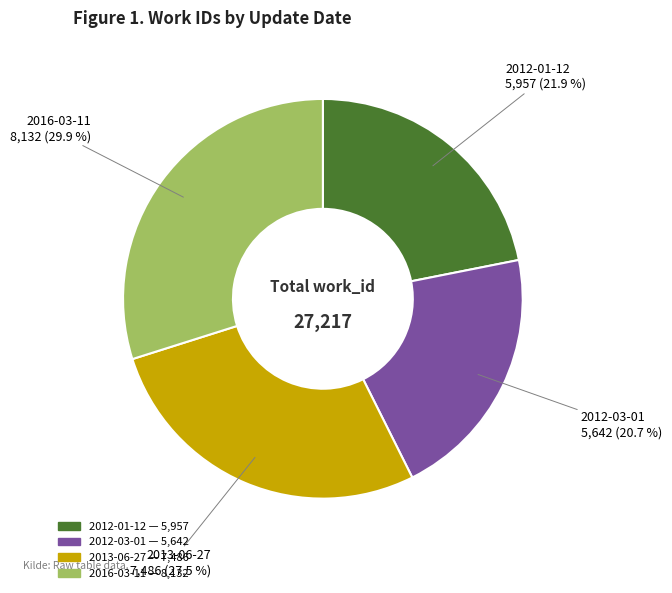

Which category has the smallest portion of the pie?

2012-03-01